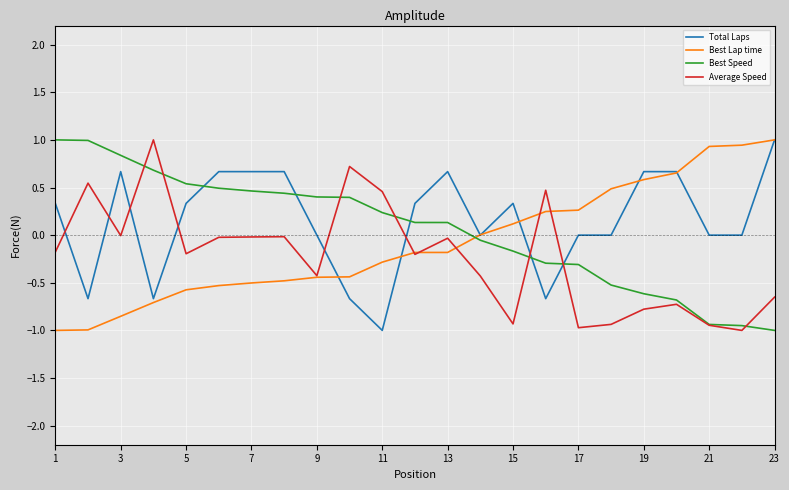

What is the greatest value displayed?

1.0